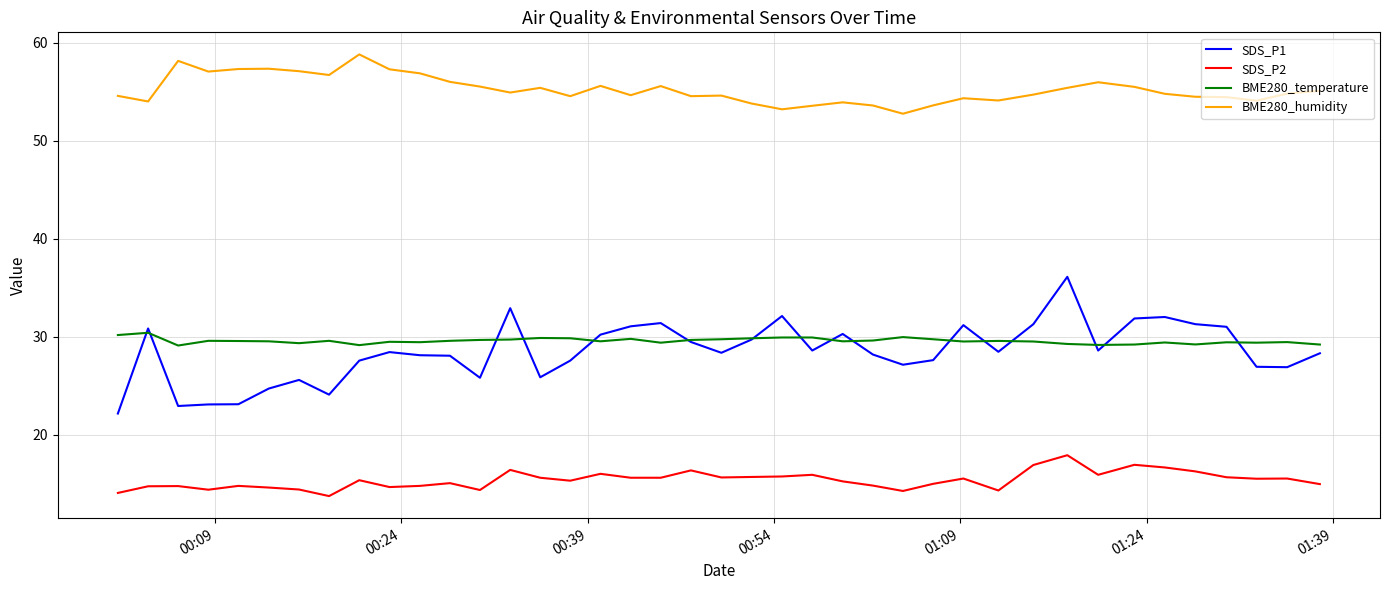

Which series has the widest spread of values?

SDS_P1